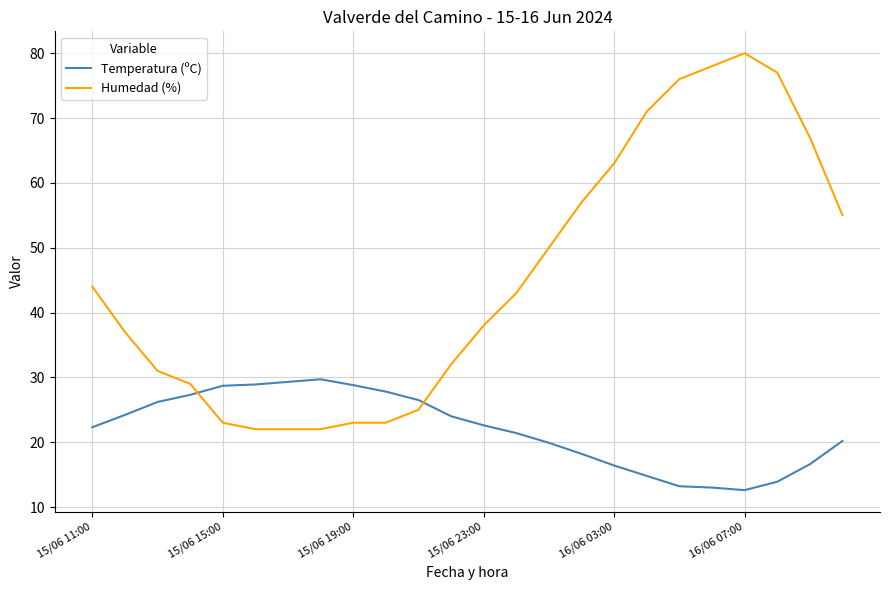

How many times do Humedad (%) and Temperatura (ºC) cross each other?

2